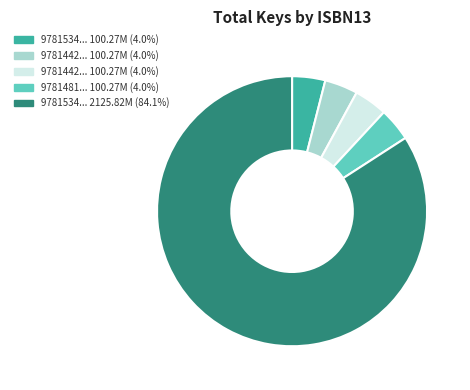

Is there a majority slice in this chart?

Yes